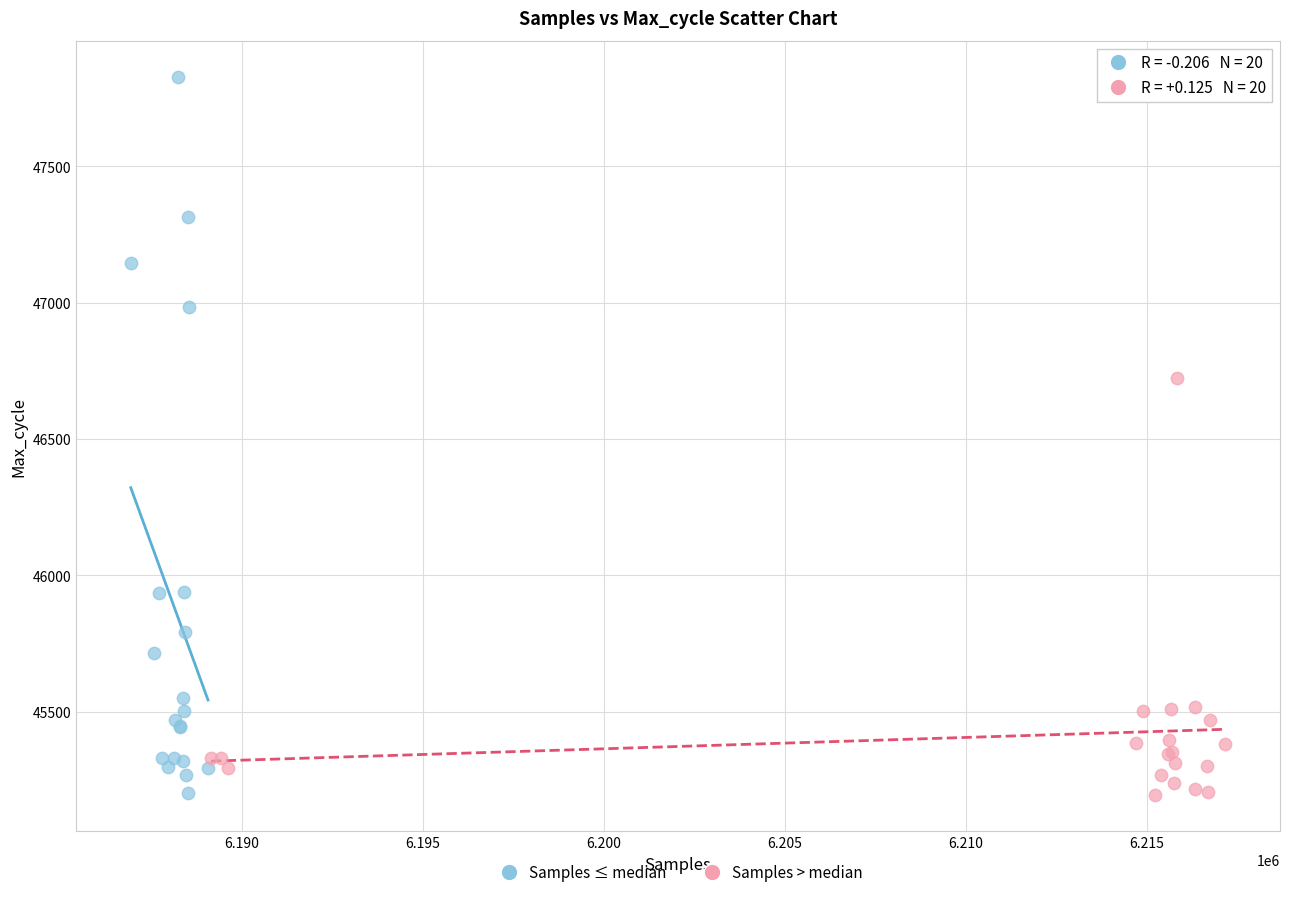

Which series has the widest spread of Y values?

Samples ≤ median